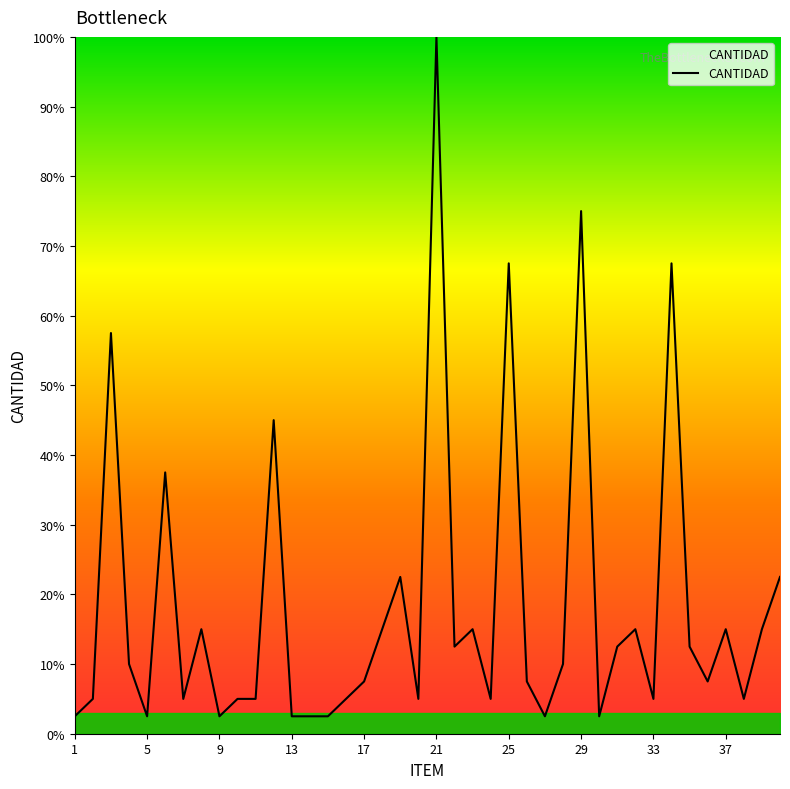

What is the sum of all values?

730.0